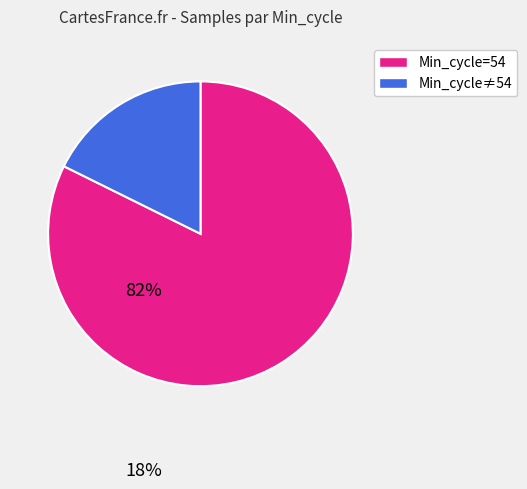

Is there a majority slice in this chart?

Yes